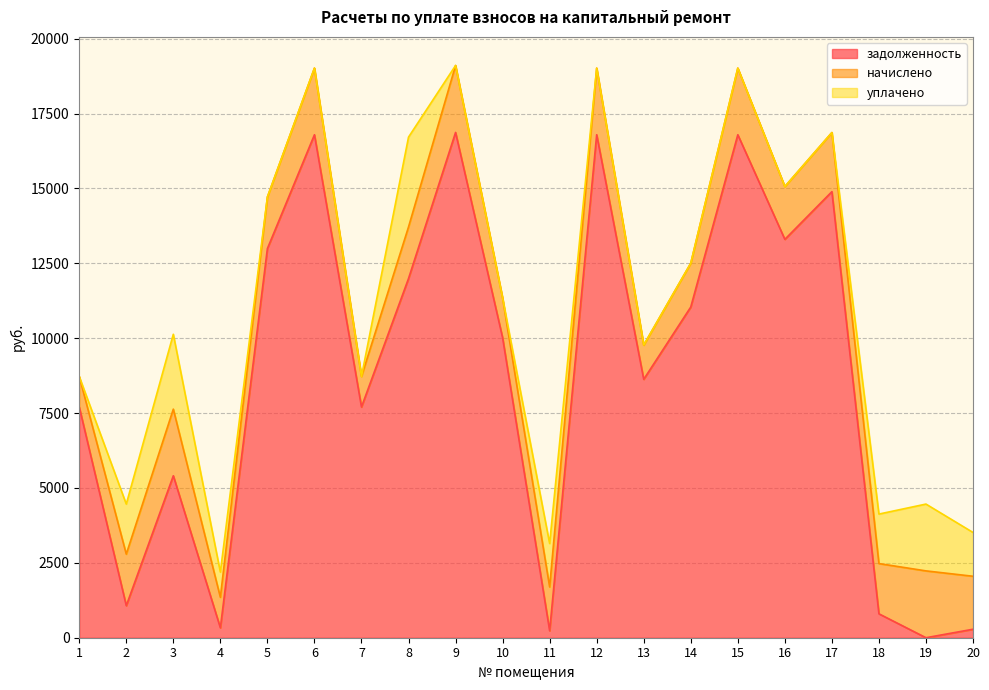

Count the number of categories in the chart.

20